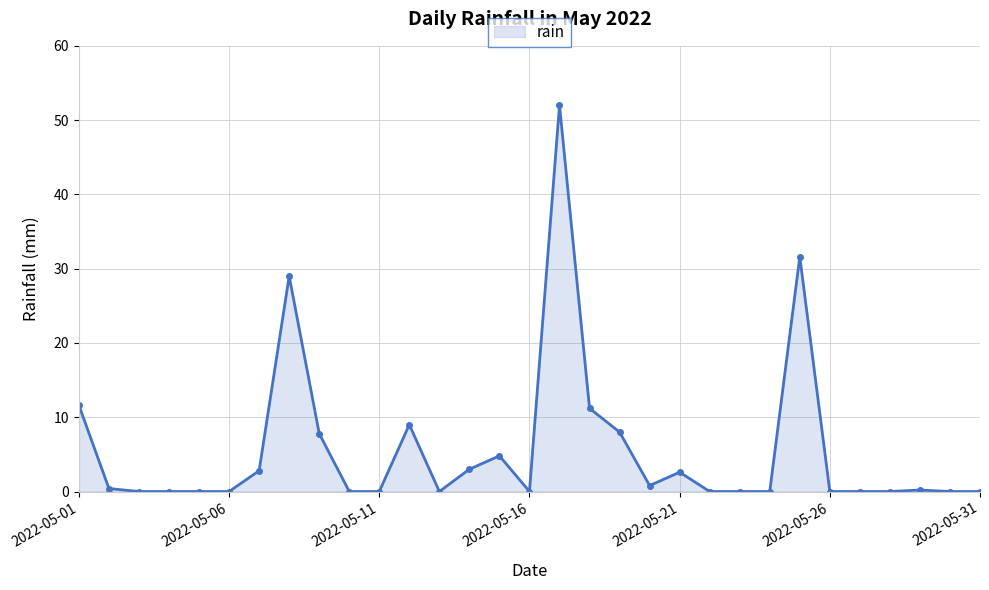

What is the maximum value shown in the chart?

52.0